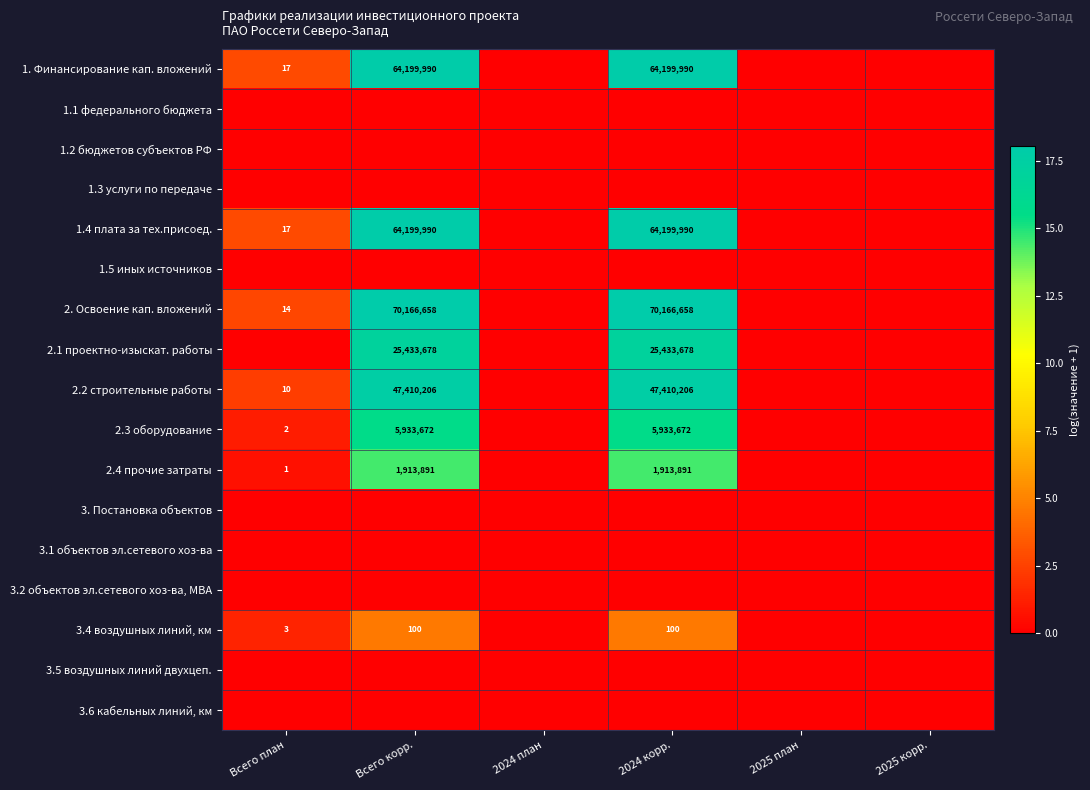

True or false: 2. Освоение кап. вложений has a value of 70166658 at Всего корр..

True